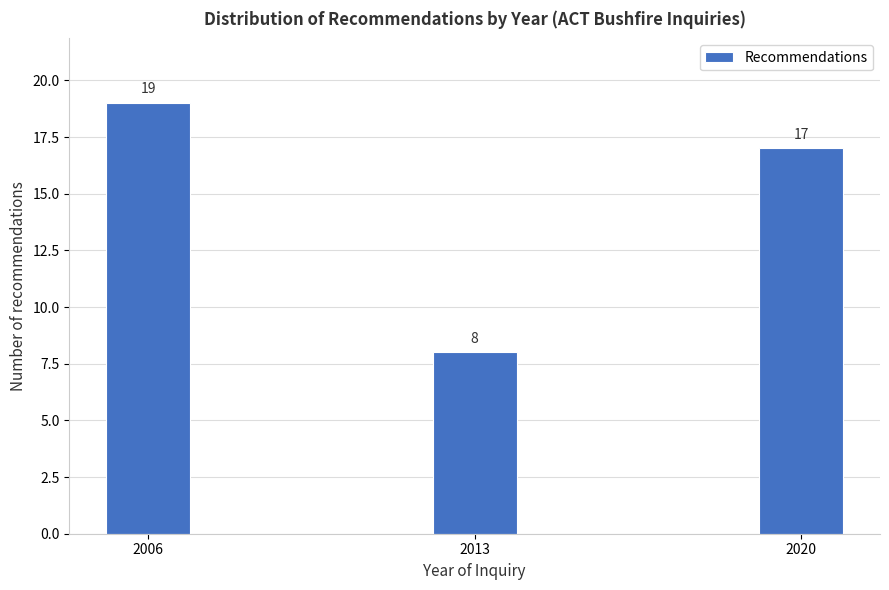

Reading left to right, what are all the values shown in this chart?

19	8	17